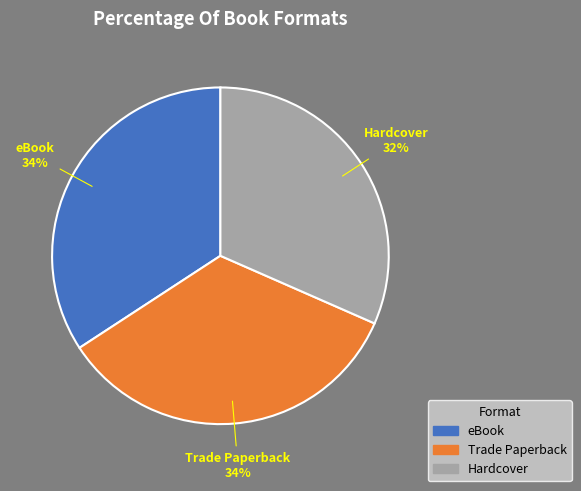

Does any single category account for the majority?

No